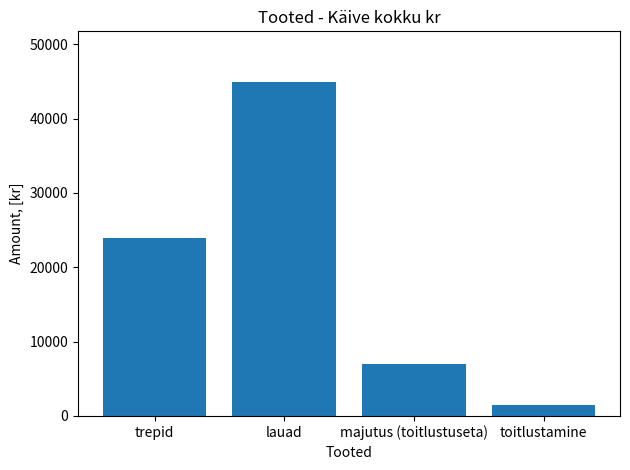

What is the difference between the maximum and second lowest values?

38000